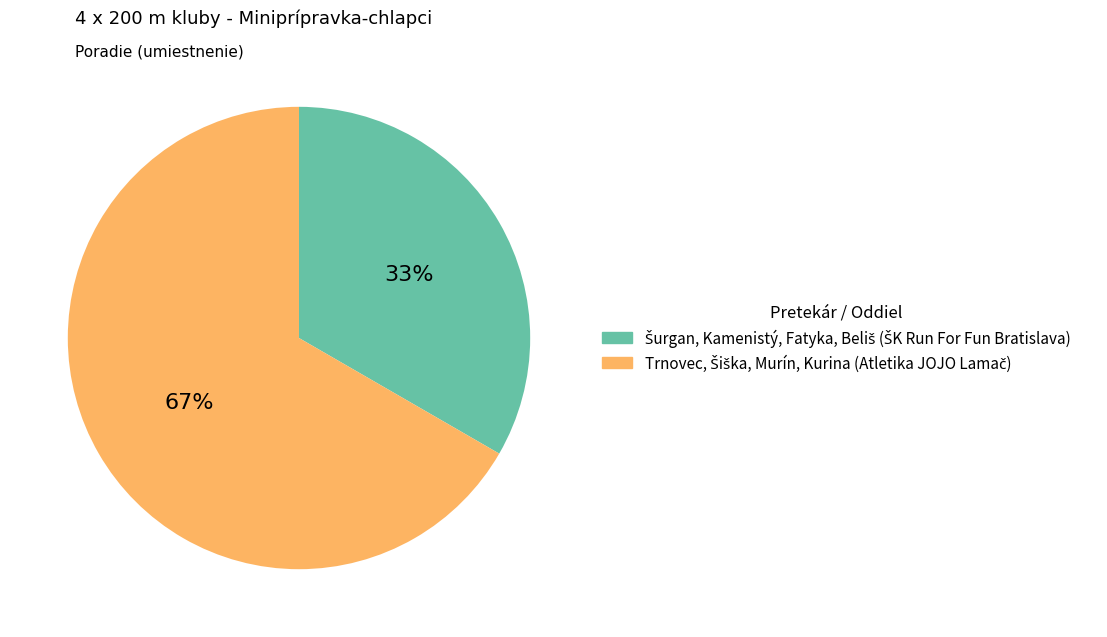

Is there a majority slice in this chart?

Yes